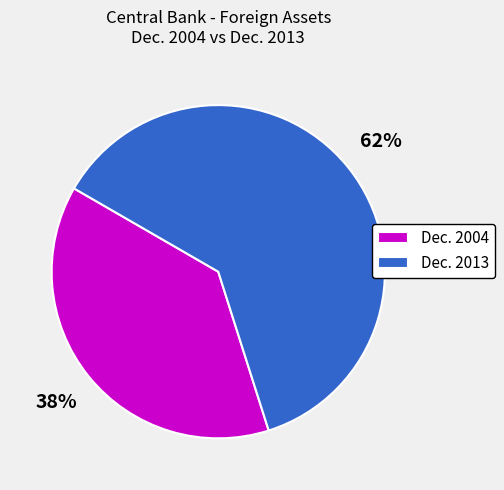

To the nearest percent, what is the difference between the largest and smallest slice percentages?

24%